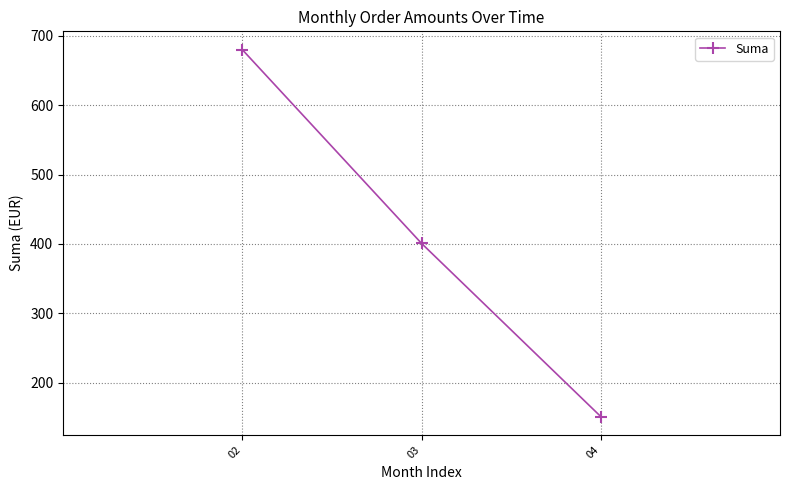

What is the difference between the maximum and minimum values?

528.6